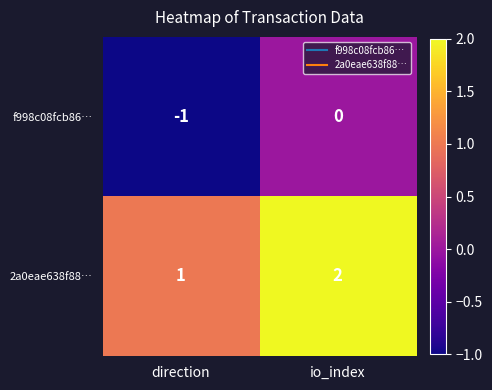

At which label is f998c08fcb86… closest to 0?

io_index